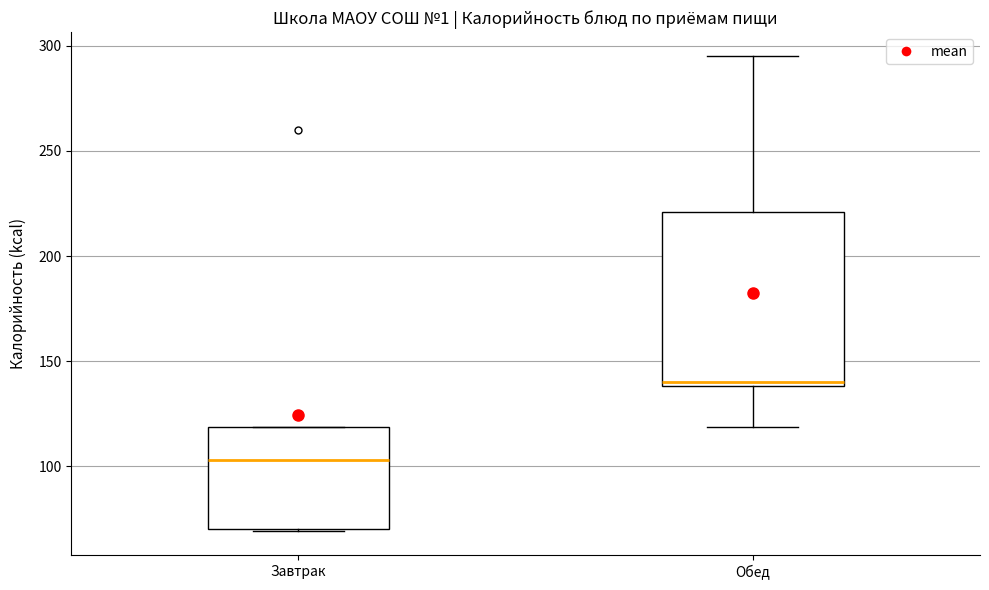

Reading left to right, read every box against the y-axis: the position of its median line, the range the box covers, and the ends of its whiskers. The values are not printed on the chart, so give them approximately, as read against the axis.

Завтрак: median 105, box 70 to 120, whiskers 70 to 120
Обед: median 140 (just above the box's lower edge), box 140 to 220, whiskers 120 to 295